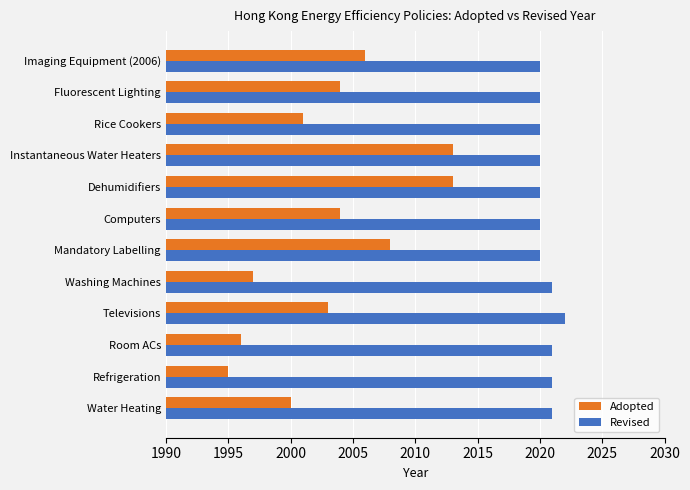

Which series has the largest total across all categories?

Revised